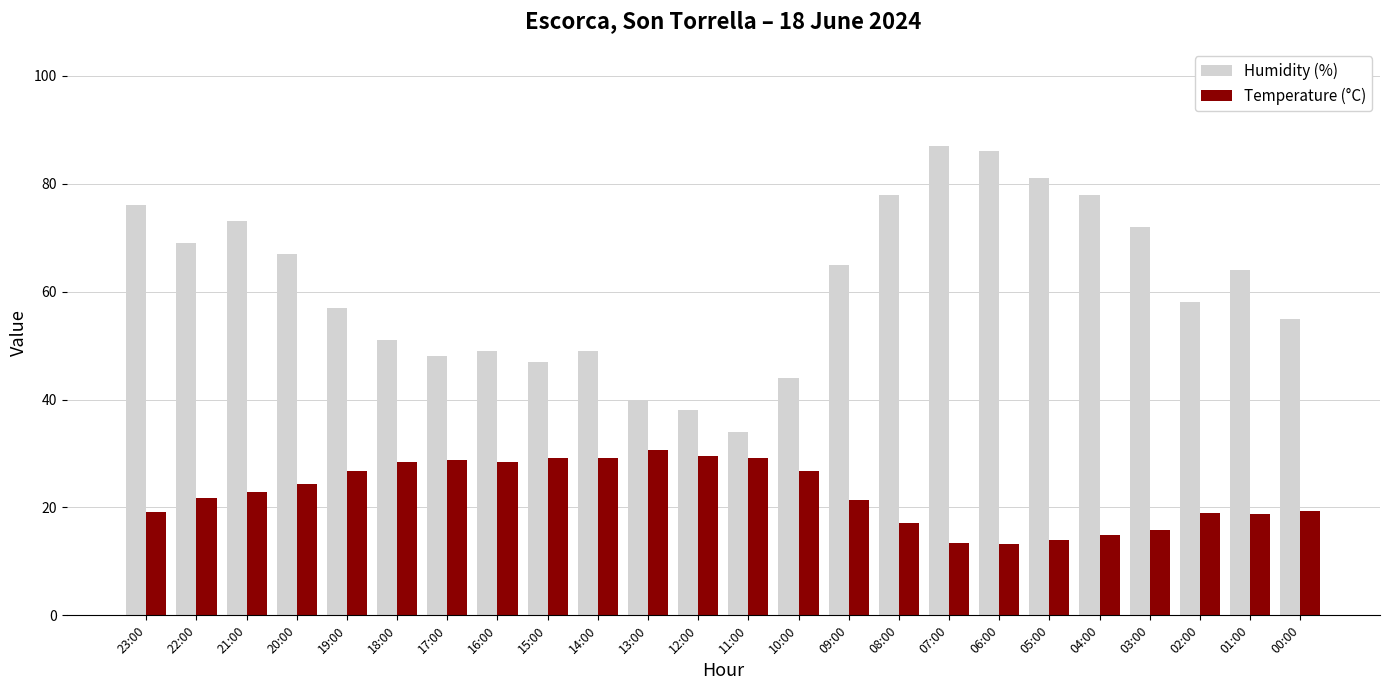

What is the maximum value for Temperature (°C)?

30.6